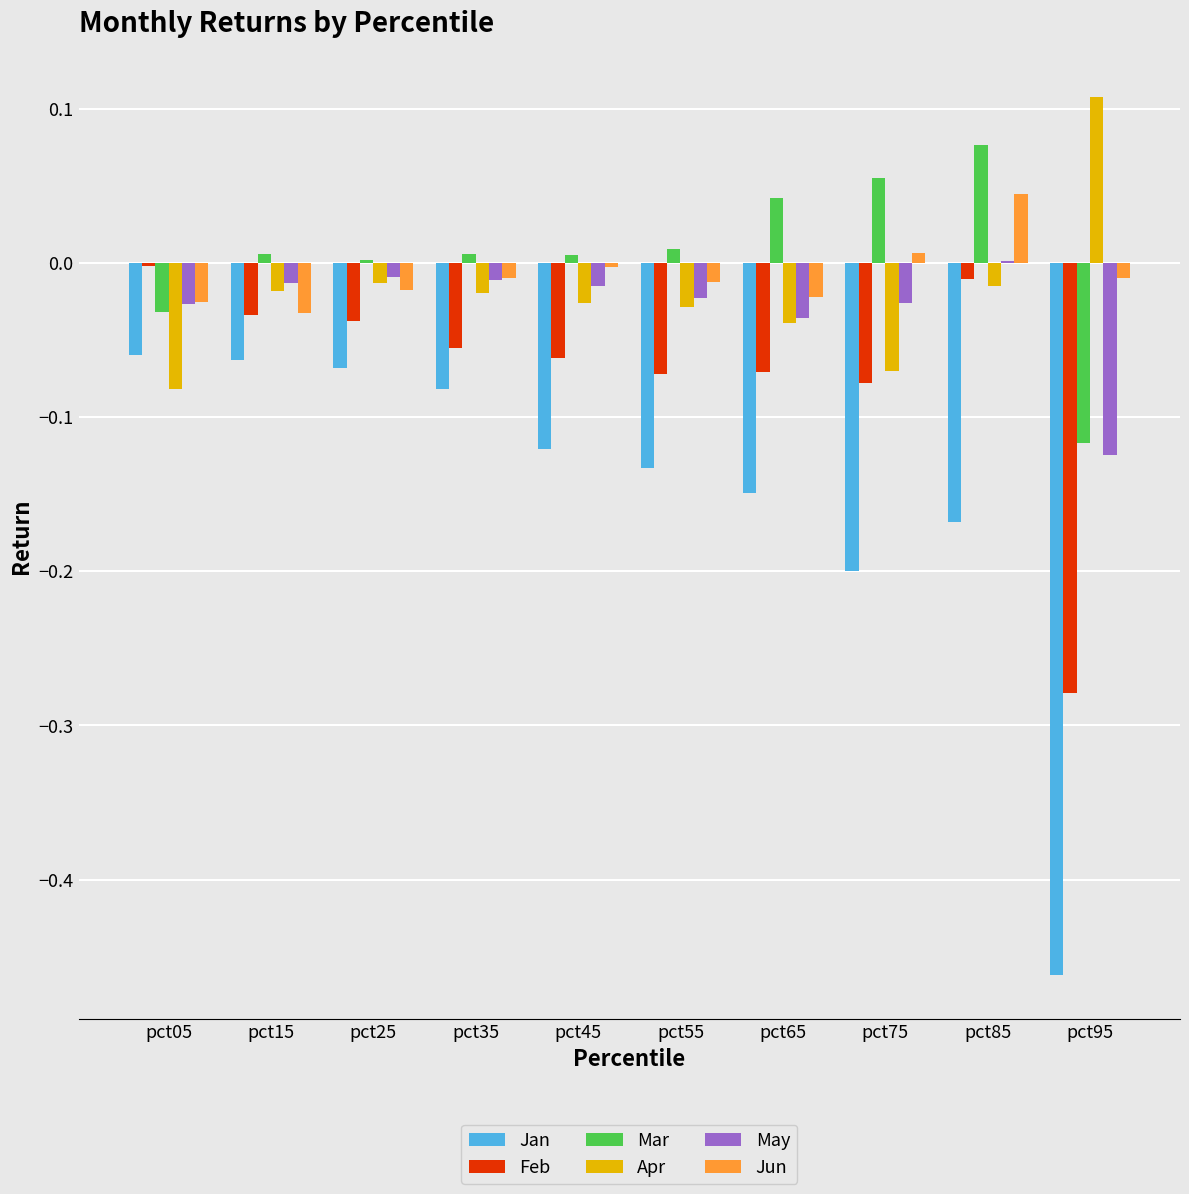

Between pct35 and pct75, which series saw the biggest shift?

Jan